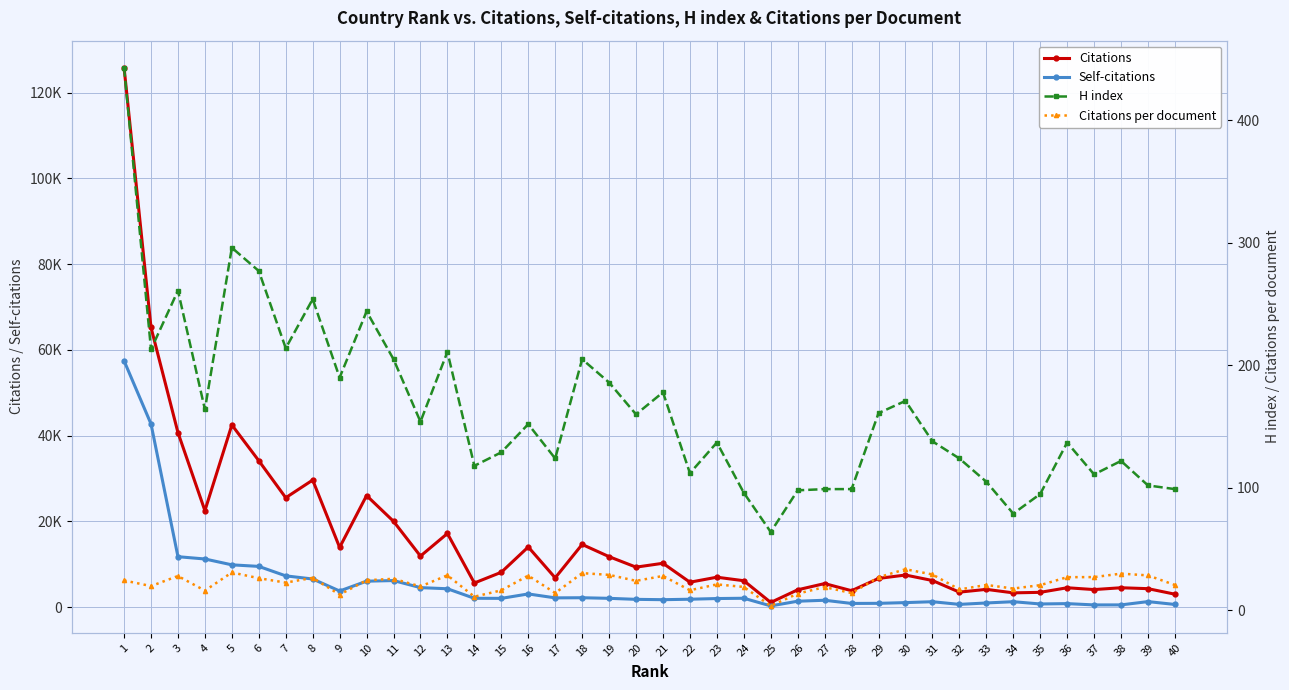

What is the maximum value shown in the chart?

125826.0